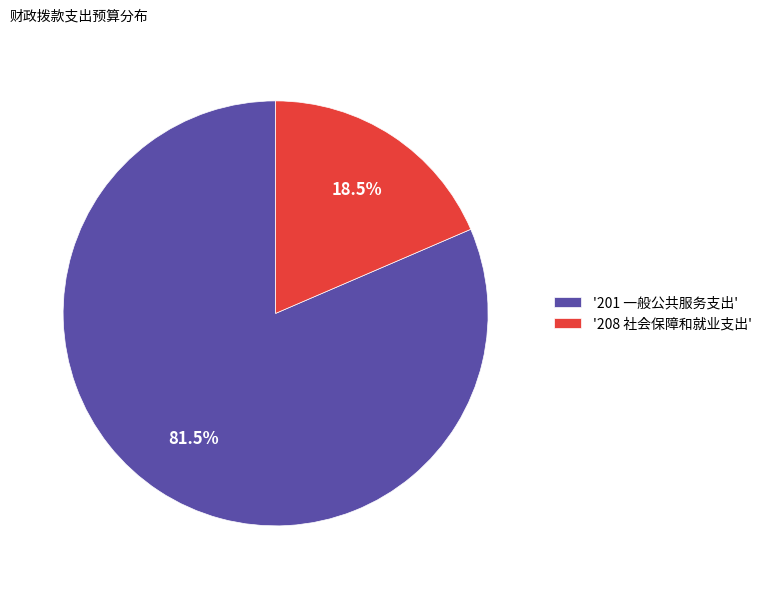

Rank the categories by value from highest to lowest.

'201 一般公共服务支出', '208 社会保障和就业支出'